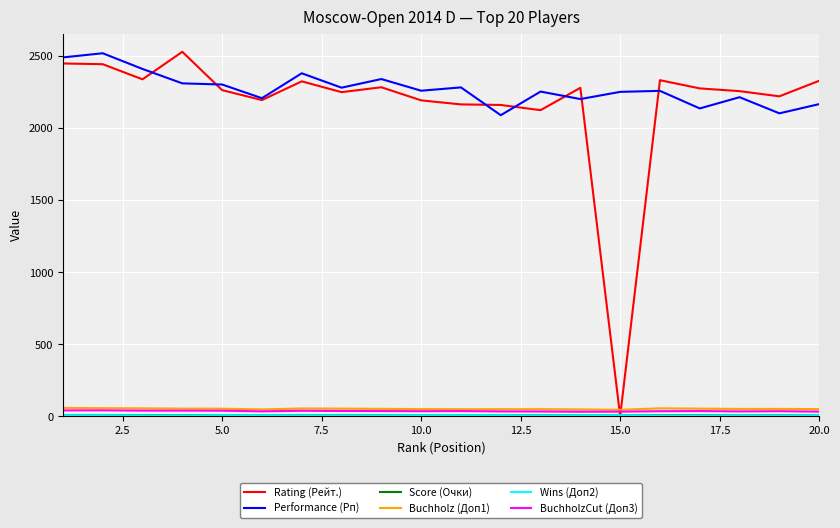

Which series has the widest spread of values?

Rating (Рейт.)